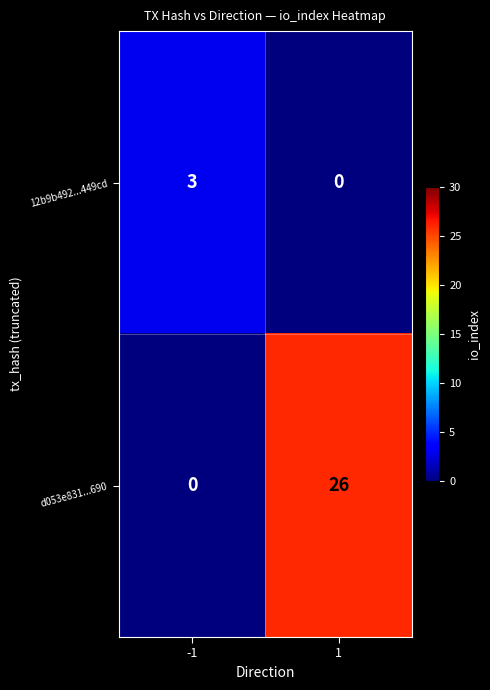

What is the difference between the maximum and minimum values in the d053e831...690 series?

26